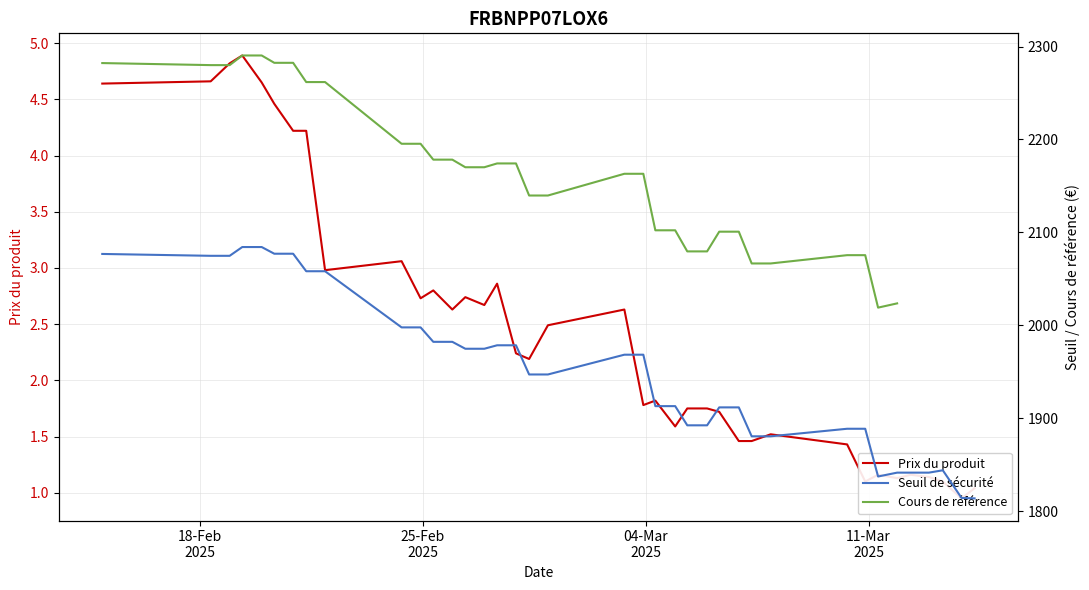

What is the sum of all Prix du produit values?

94.8